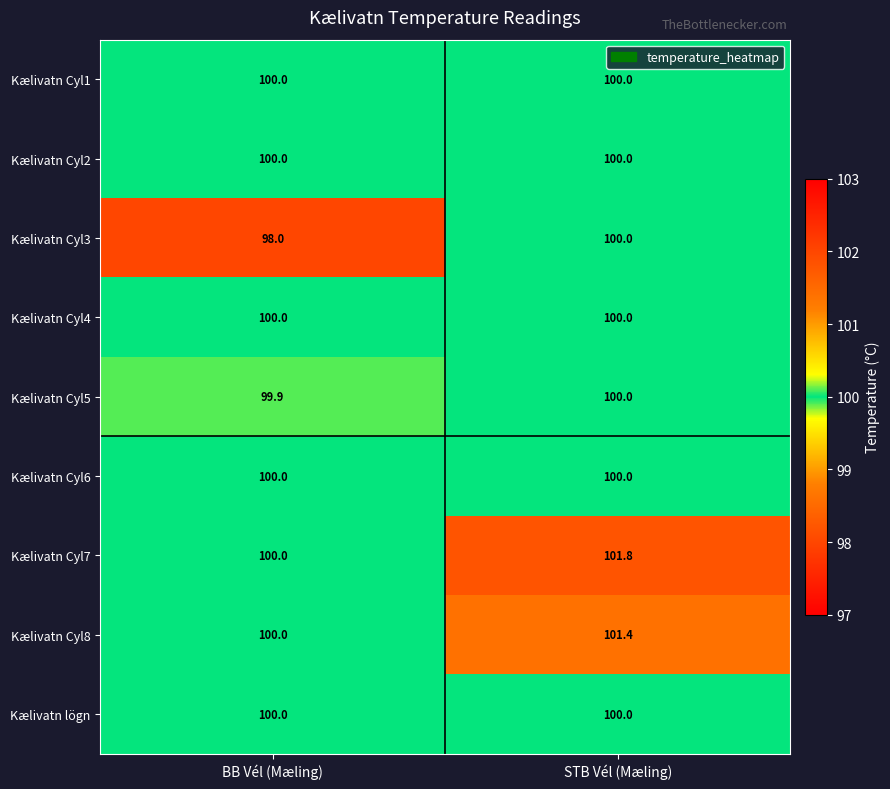

Reading left to right, what are all the values shown in this chart?

Kælivatn Cyl1: 100.0	100.0
Kælivatn Cyl2: 100.0	100.0
Kælivatn Cyl3: 98.0	100.0
Kælivatn Cyl4: 100.0	100.0
Kælivatn Cyl5: 99.9	100.0
Kælivatn Cyl6: 100.0	100.0
Kælivatn Cyl7: 100.0	101.8
Kælivatn Cyl8: 100.0	101.4
Kælivatn lögn: 100.0	100.0